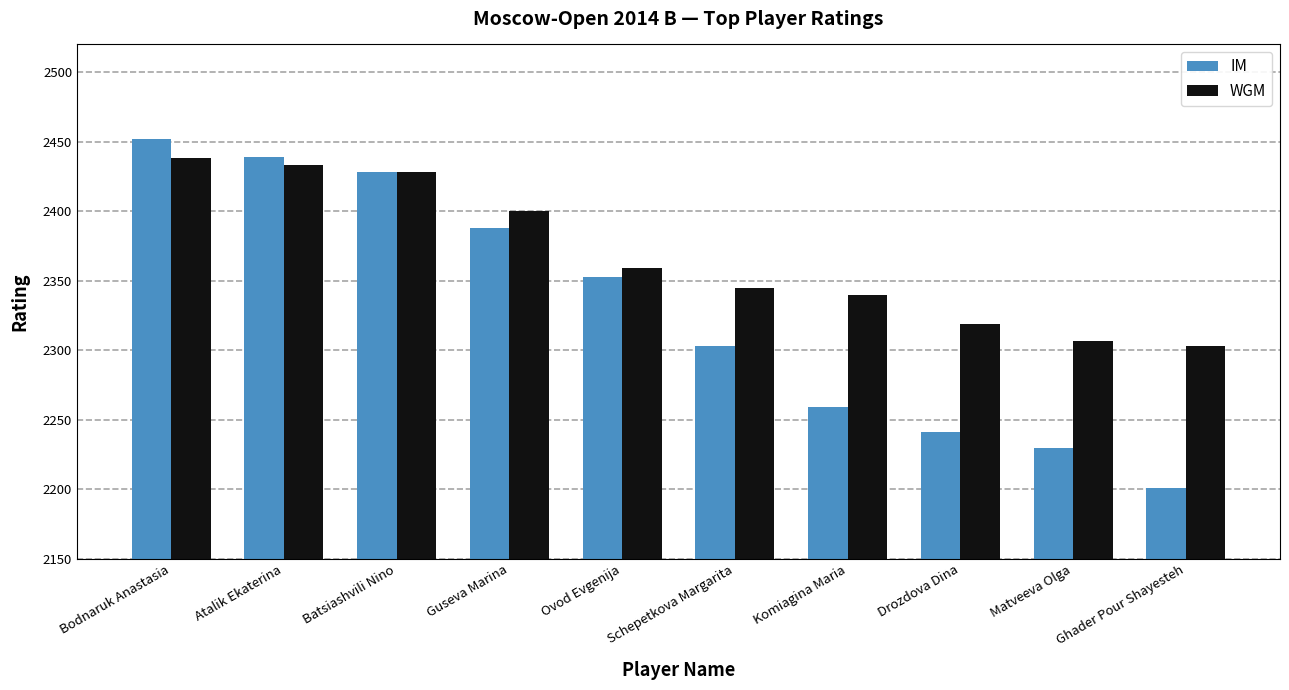

How many groups of bars are there?

10